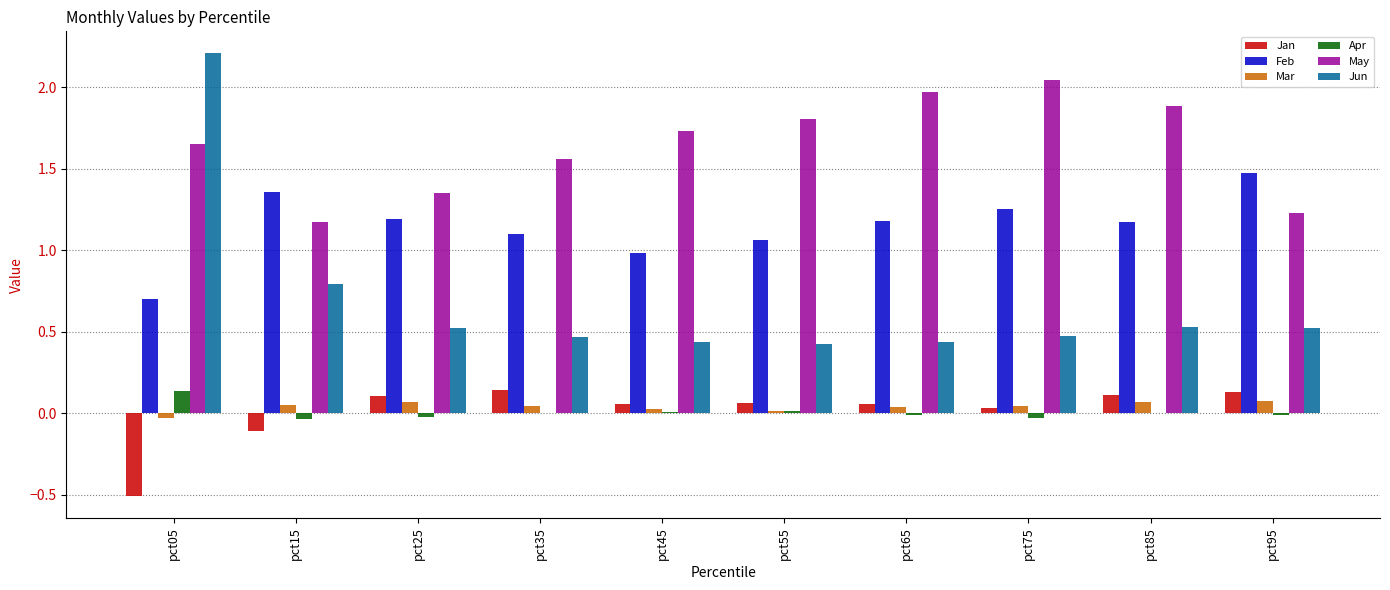

What is the highest value of the Jun series?

2.2